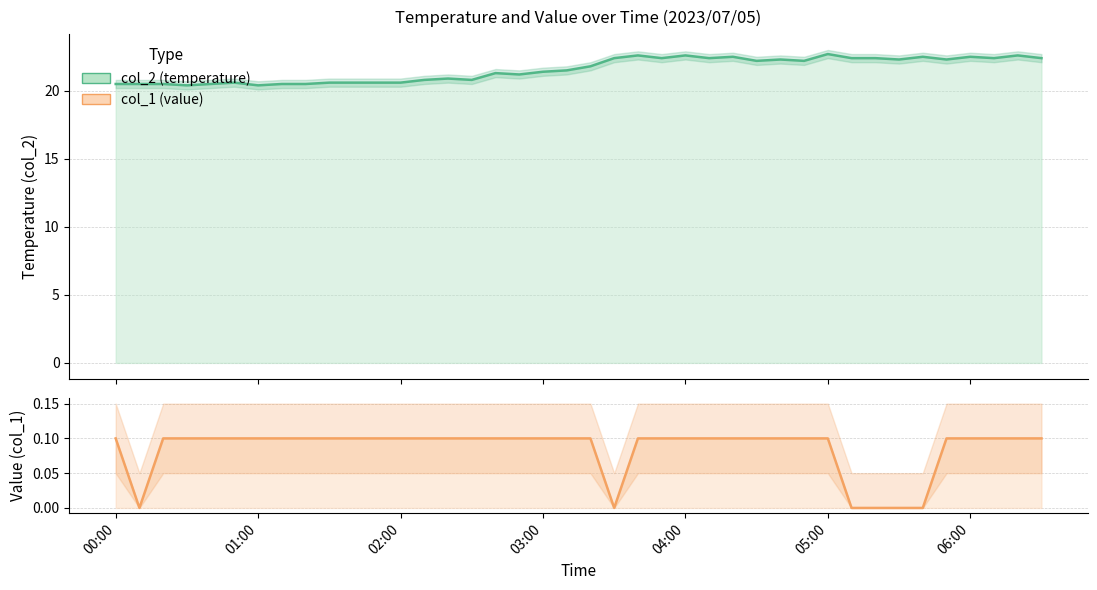

True or false: col_1 and col_2 cross at least once.

False